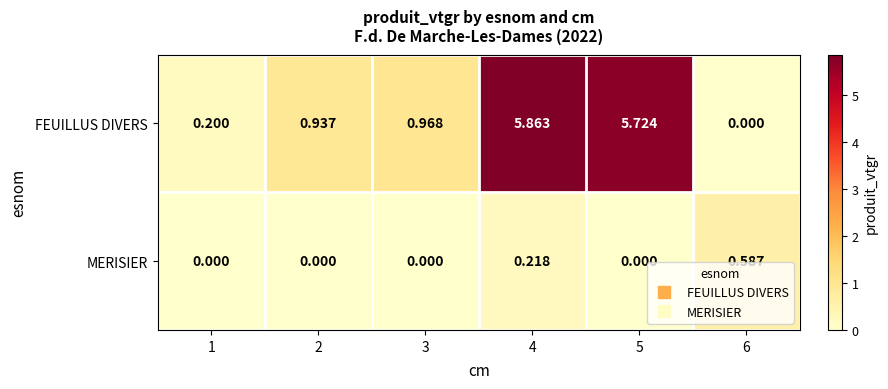

List the series in order of their peak value, highest first.

FEUILLUS DIVERS, MERISIER